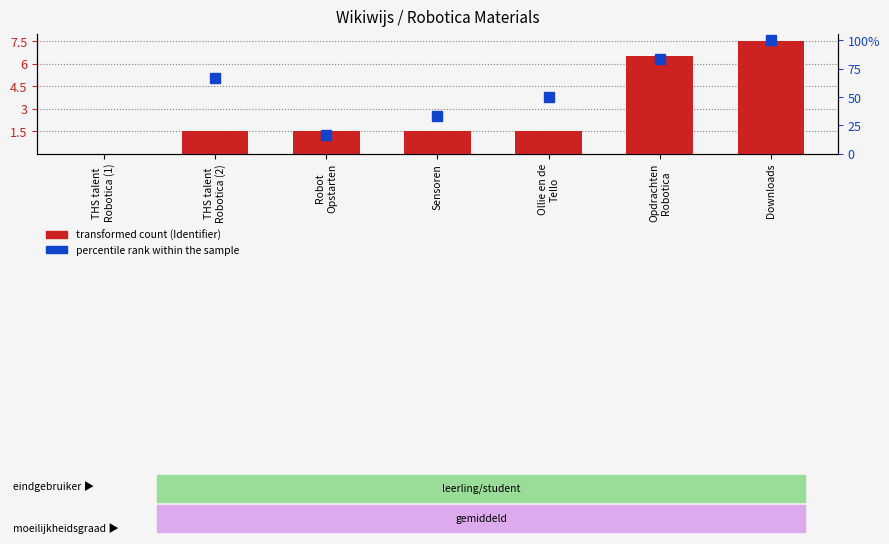

What is the maximum value shown in the chart?

7.5